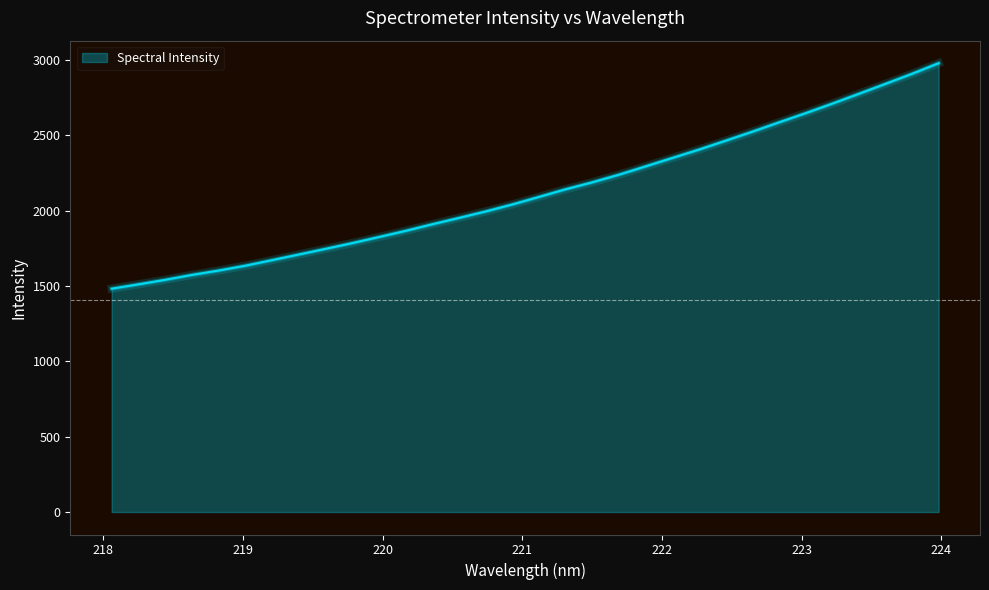

How many series are shown in this chart?

1